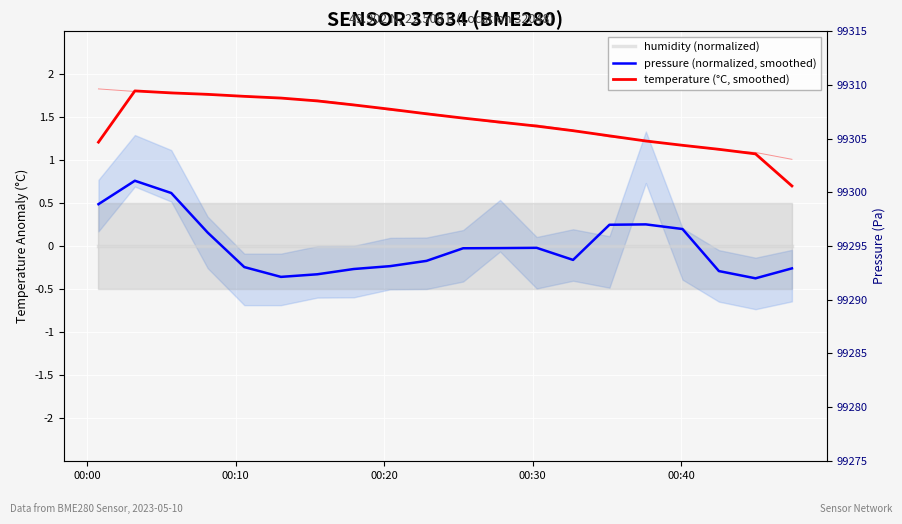

True or false: temperature (°C, smoothed) and pressure (normalized, smoothed) cross at least once.

False